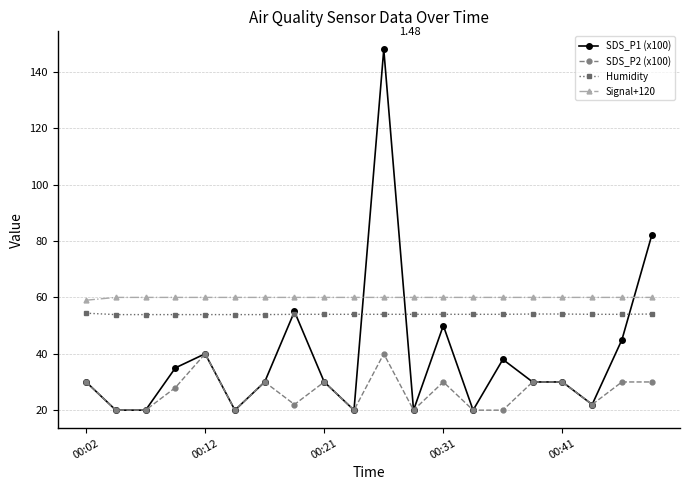

True or false: Signal+120 and SDS_P2 (x100) cross at least once.

False